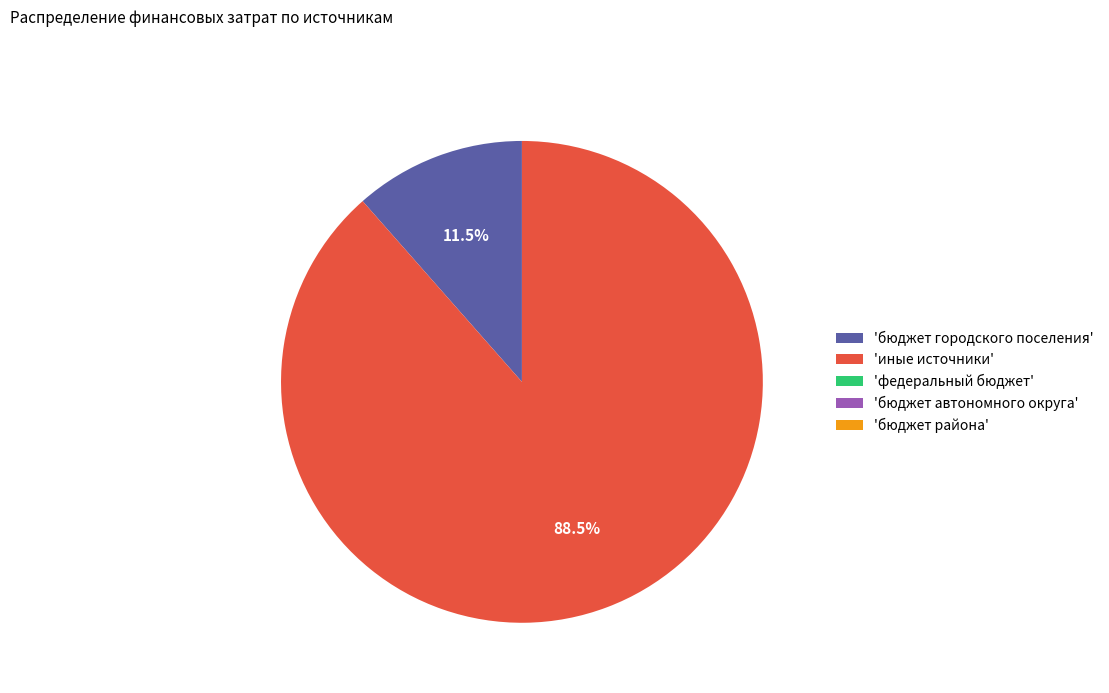

Between 'иные источники' and 'бюджет городского поселения', which is larger?

'иные источники'